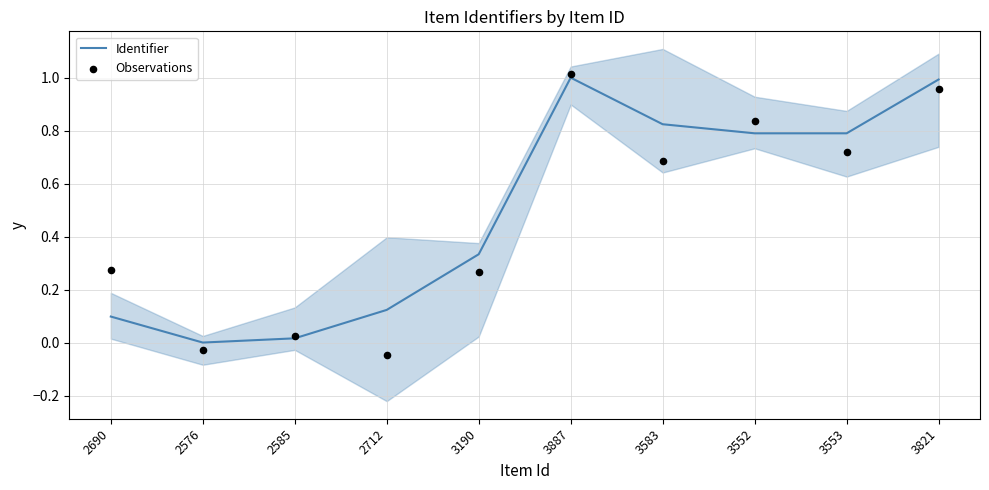

At how many categories does at least one series exceed 0?

9